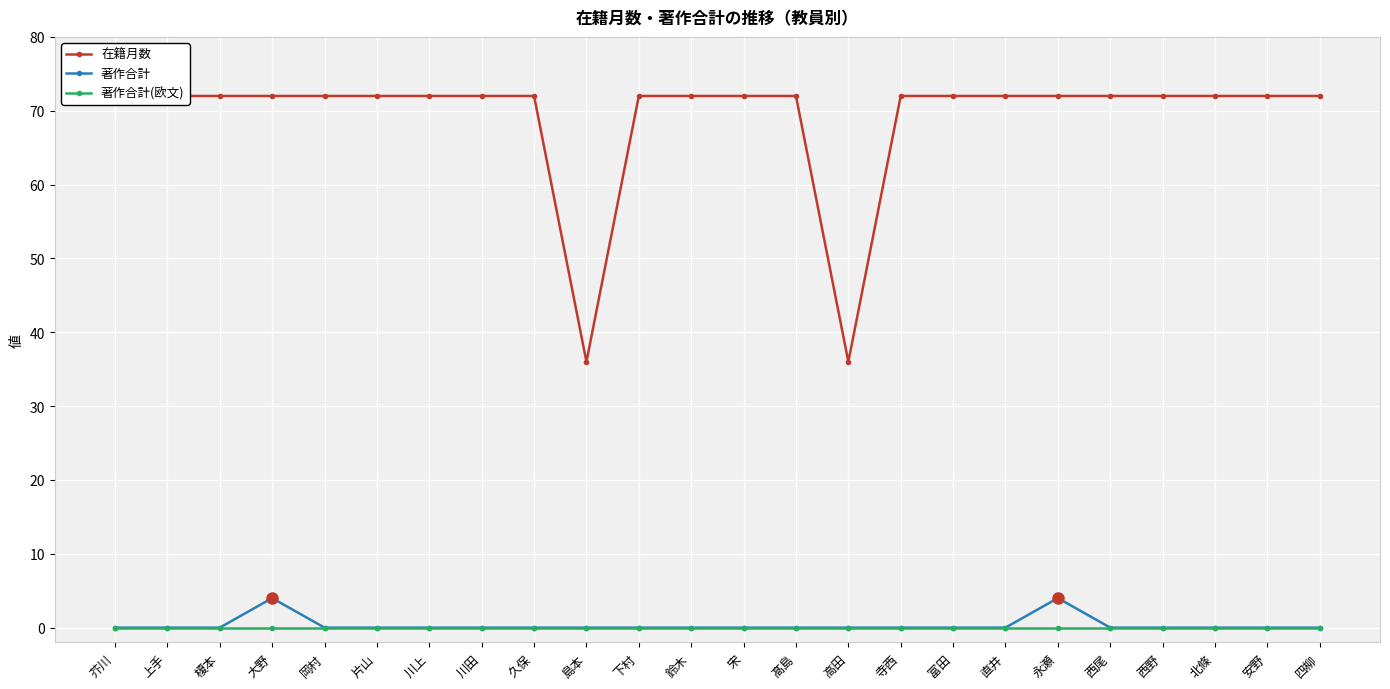

Reading right to left, list all the values displayed in this chart.

在籍月数: 72	72	72	72	72	72	72	72	72	36	72	72	72	72	36	72	72	72	72	72	72	72	72	72
著作合計: 0	0	0	0	0	4	0	0	0	0	0	0	0	0	0	0	0	0	0	0	4	0	0	0
著作合計(欧文): 0	0	0	0	0	0	0	0	0	0	0	0	0	0	0	0	0	0	0	0	0	0	0	0